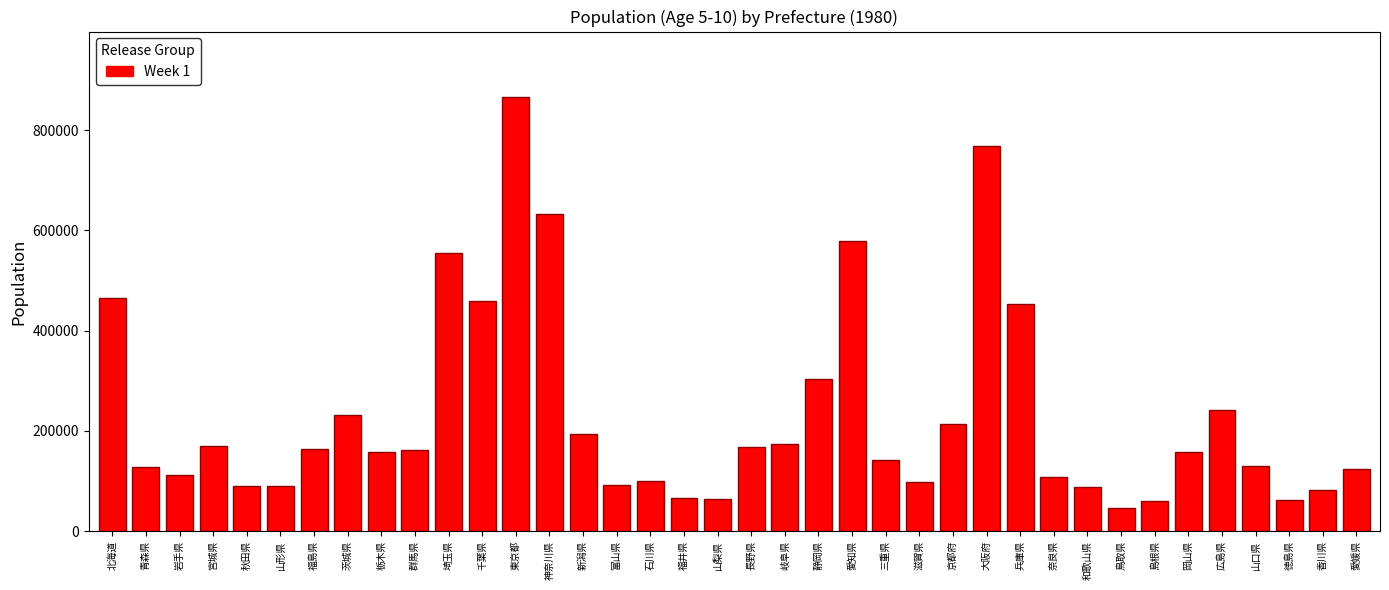

What is the average value?

231780